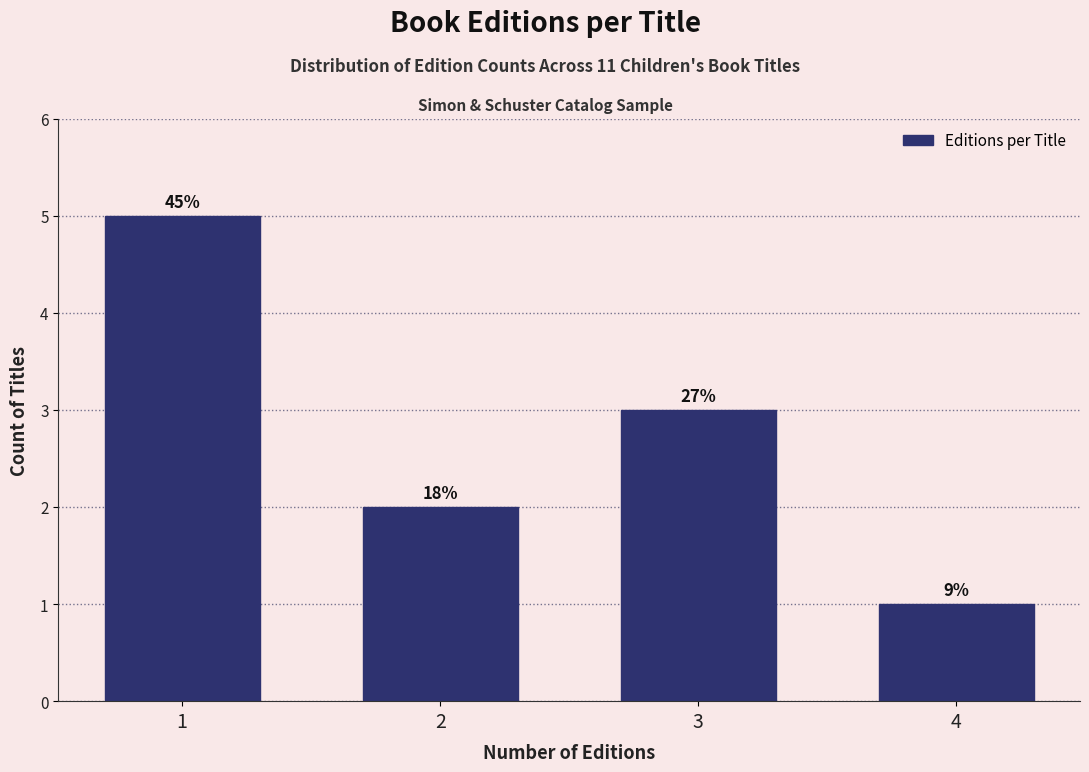

Does the chart contain any negative values?

No